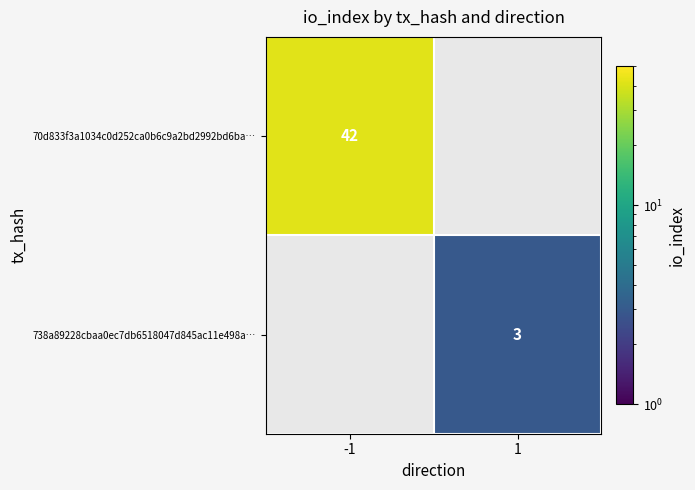

What is the maximum value shown in the chart?

42.0